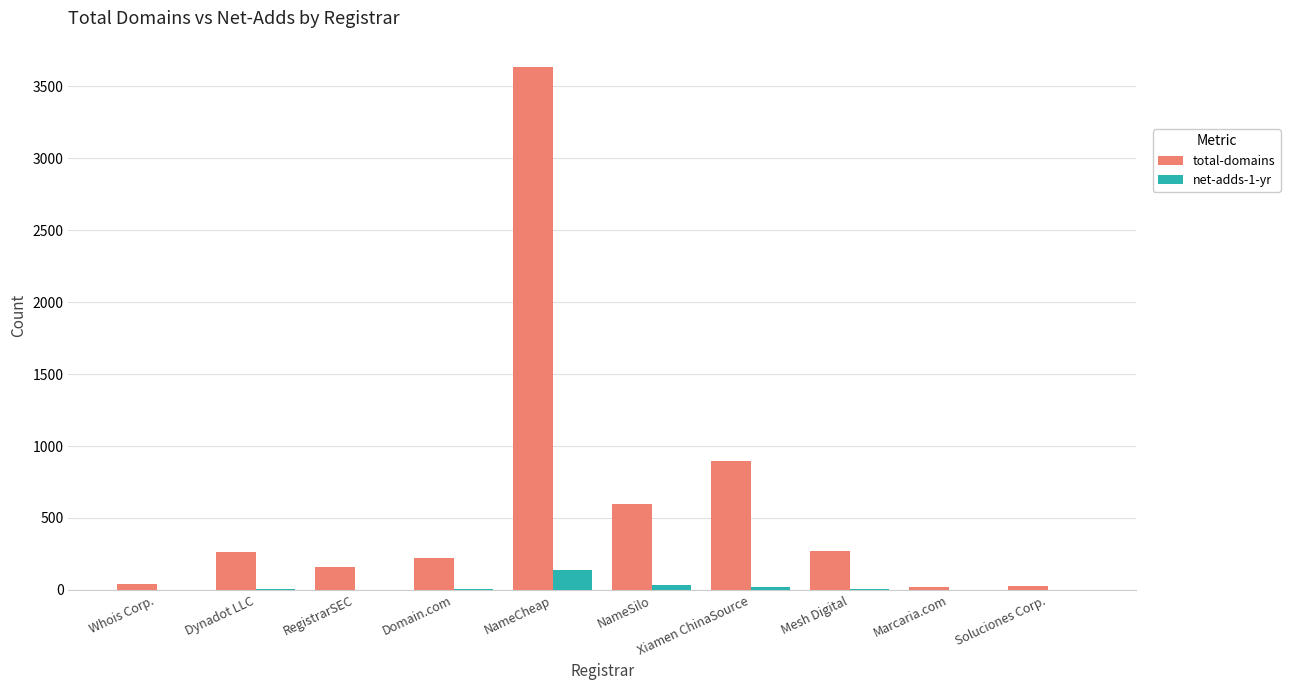

Which series changed the most between Xiamen ChinaSource and Marcaria.com?

total-domains